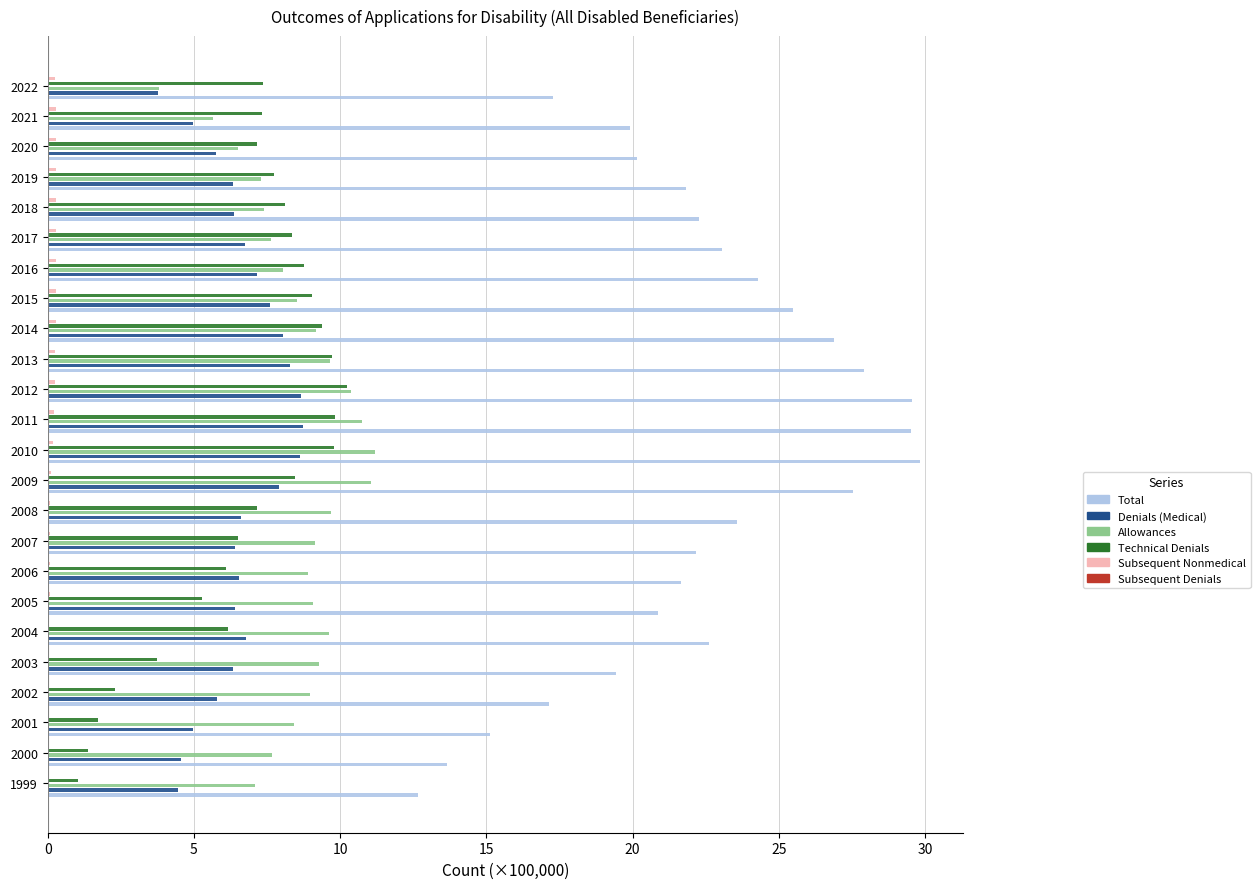

The Subsequent Nonmedical series shows 0.0 at 2002. True or false?

True